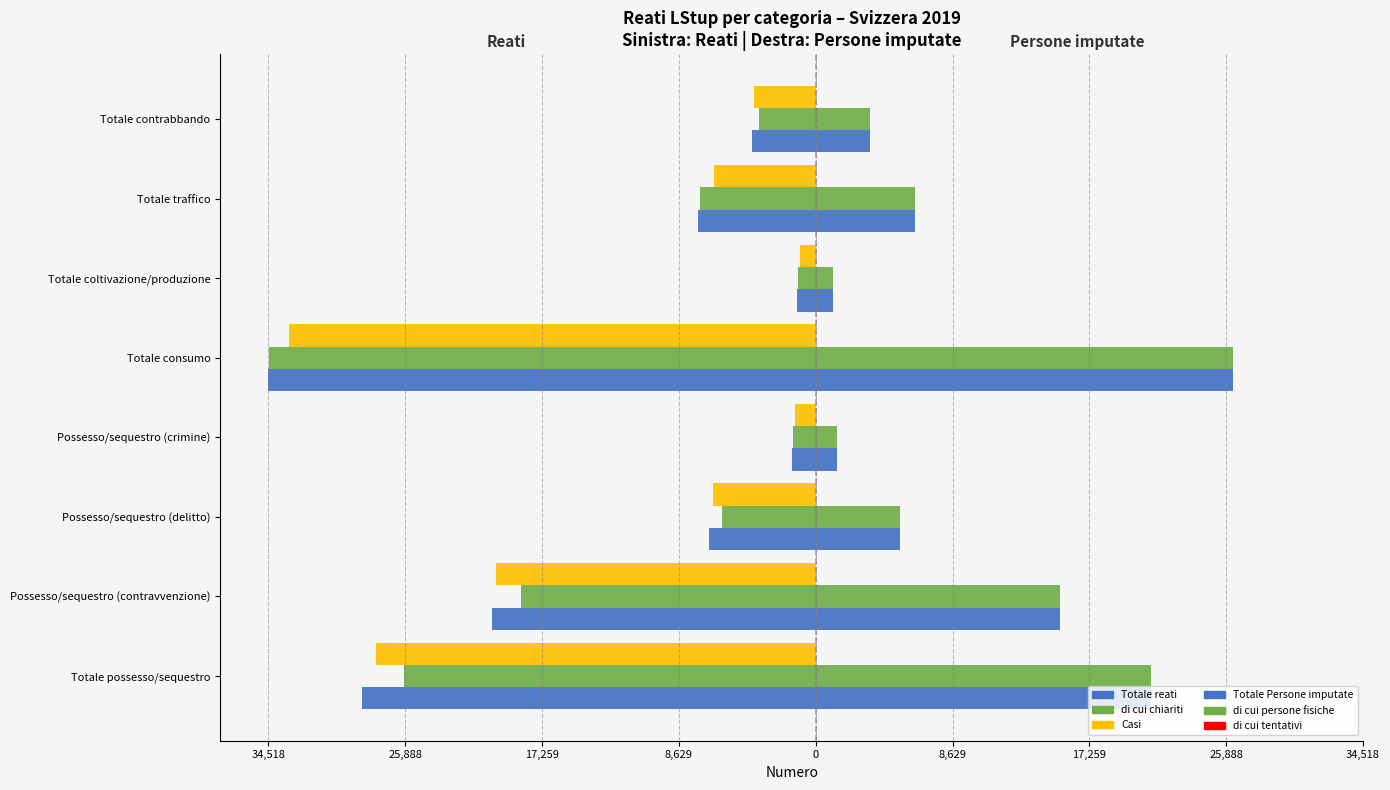

What is the value of the Totale reati bar at the 2nd from the left?

-20395